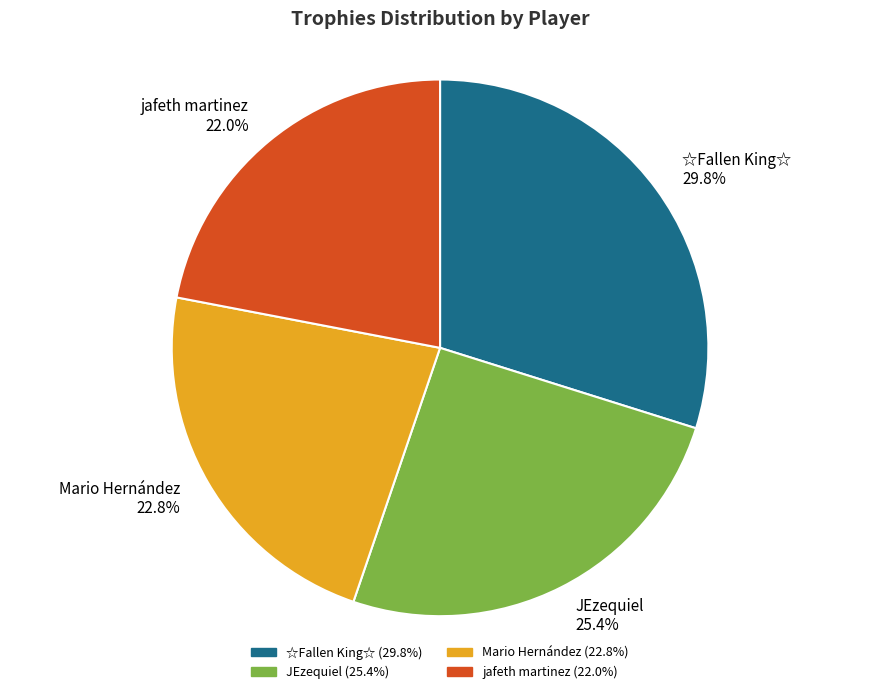

Is it true that JEzequiel is 18% of the pie?

False